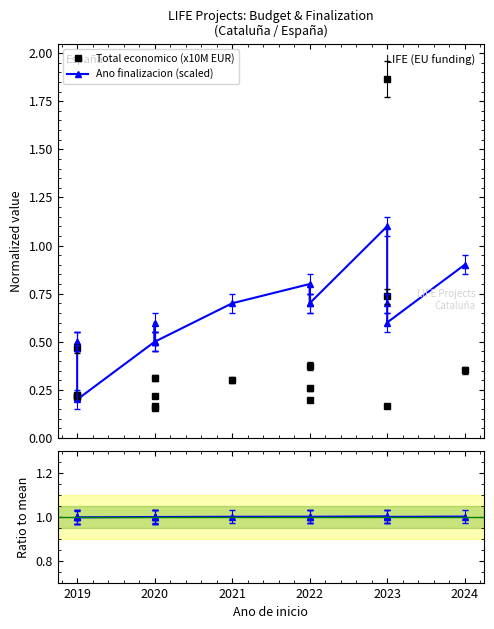

Reading right to left, what are all the values shown in this chart?

Total economico (x10M EUR): 0.4	0.2	0.7	1.9	0.2	0.3	0.4	0.3	0.2	0.3	0.2	0.2	0.2	0.2	0.5	0.2
Ano finalizacion (scaled): 0.9	0.6	0.7	1.1	0.7	0.7	0.8	0.7	0.5	0.6	0.5	0.5	0.2	0.5	0.5	0.5
Ratio to mean: 1.0	1.0	1.0	1.0	1.0	1.0	1.0	1.0	1.0	1.0	1.0	1.0	1.0	1.0	1.0	1.0